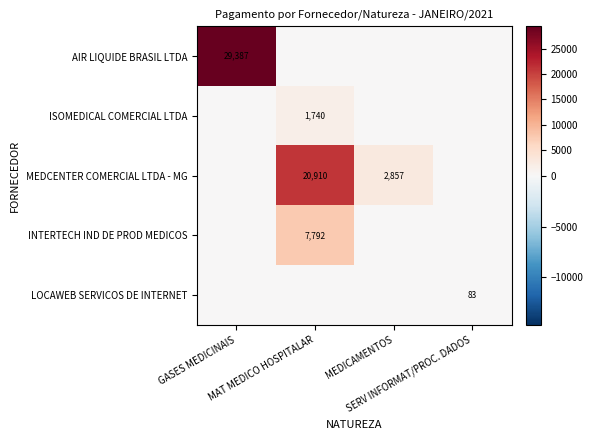

What is the difference between the maximum and minimum values in the AIR LIQUIDE BRASIL LTDA series?

29386.9